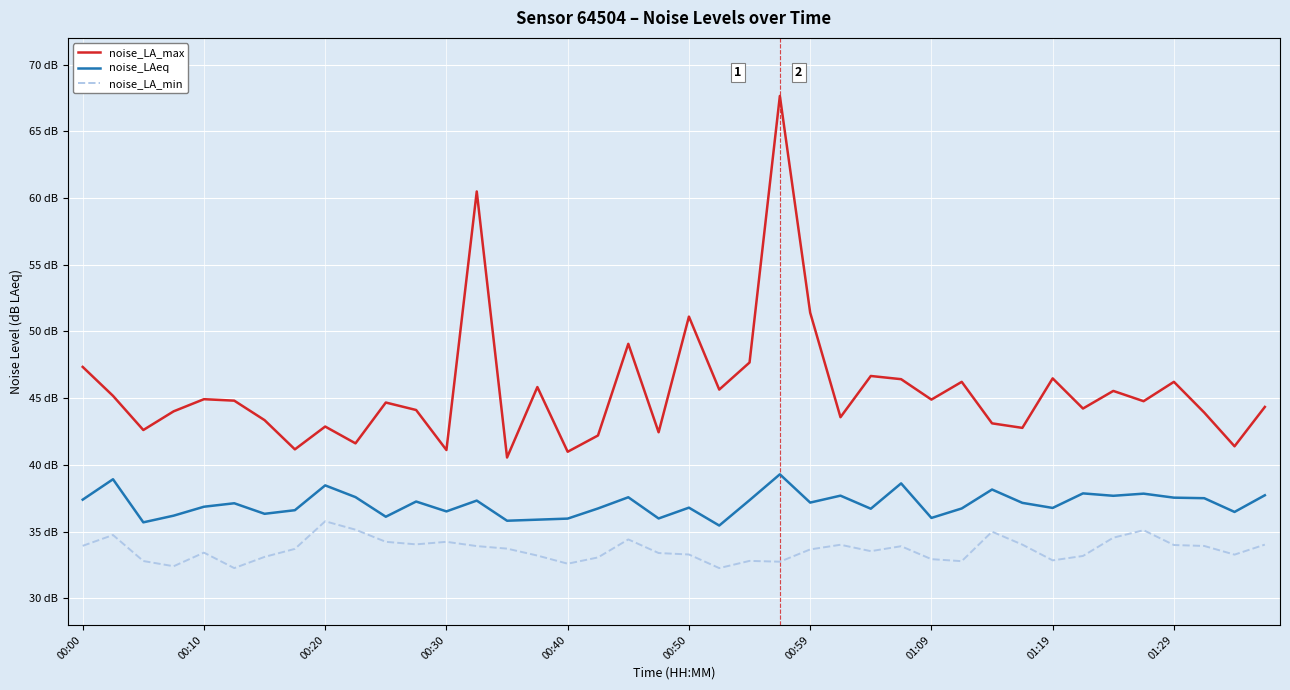

List the series in order of their overall mean, highest first.

noise_LA_max, noise_LAeq, noise_LA_min